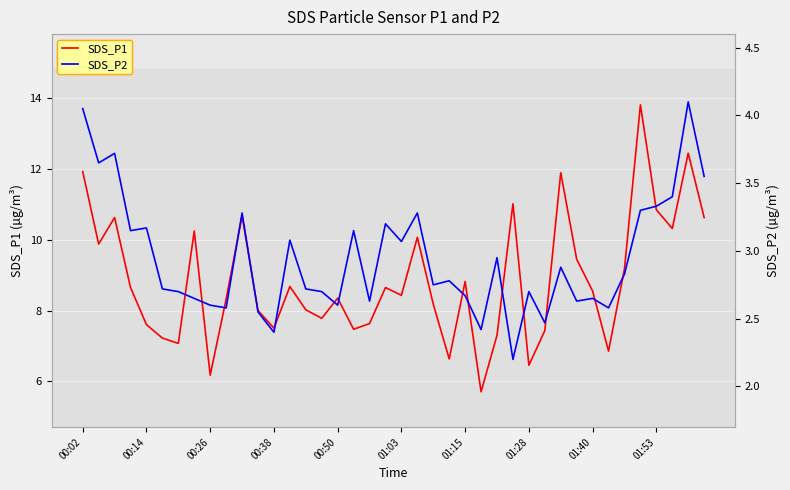

What is the greatest value displayed?

13.8